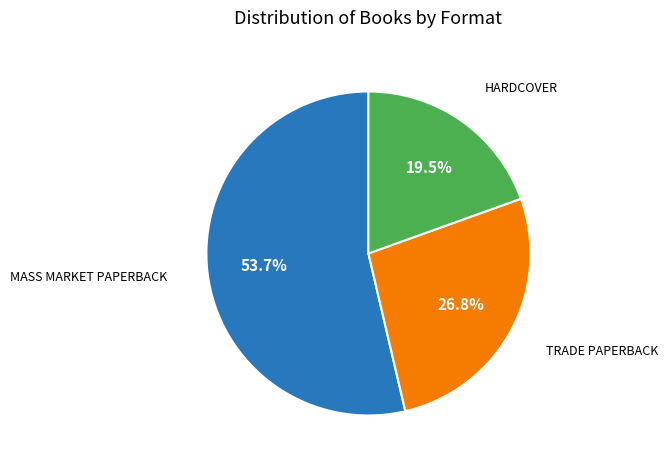

Does any single category account for the majority?

Yes